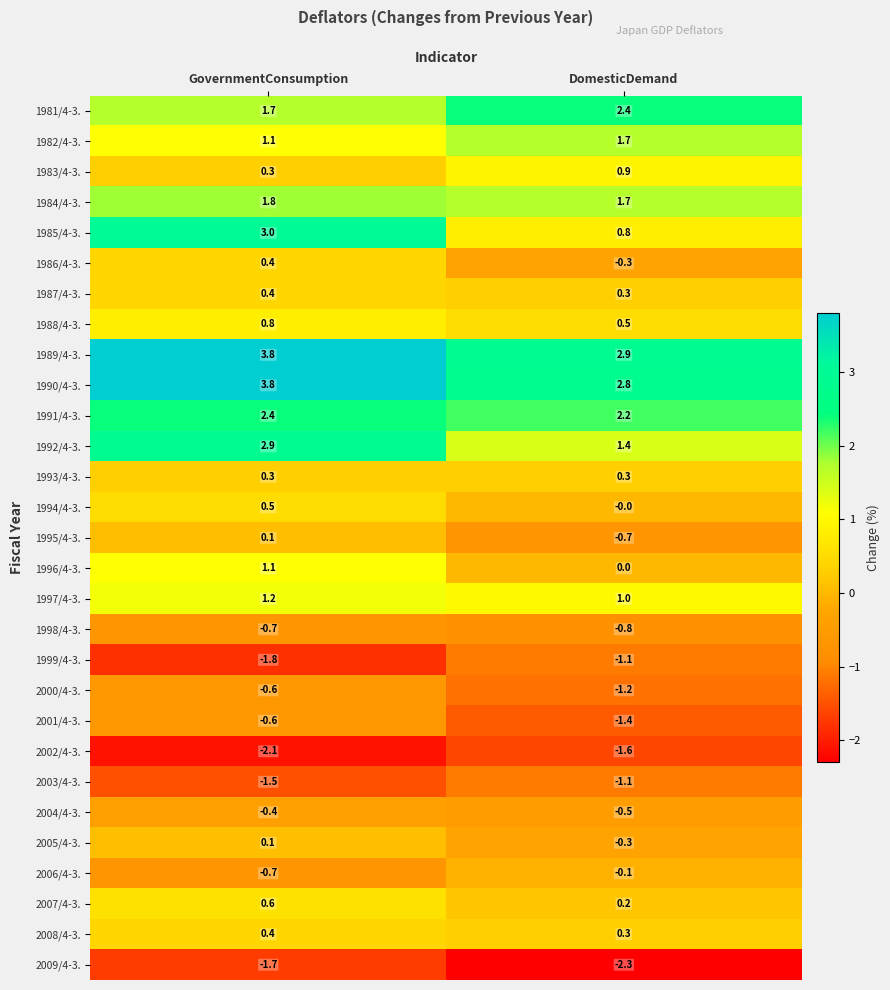

What is the sum of the 1997/4-3. values at GovernmentConsumption and DomesticDemand?

2.2